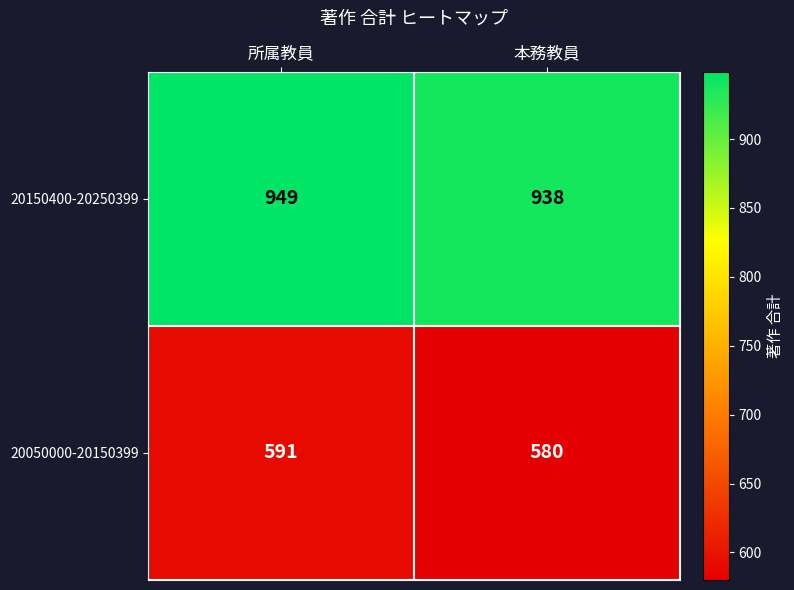

Reading right to left, list all the values displayed in this chart.

20150400-20250399: 938	949
20050000-20150399: 580	591